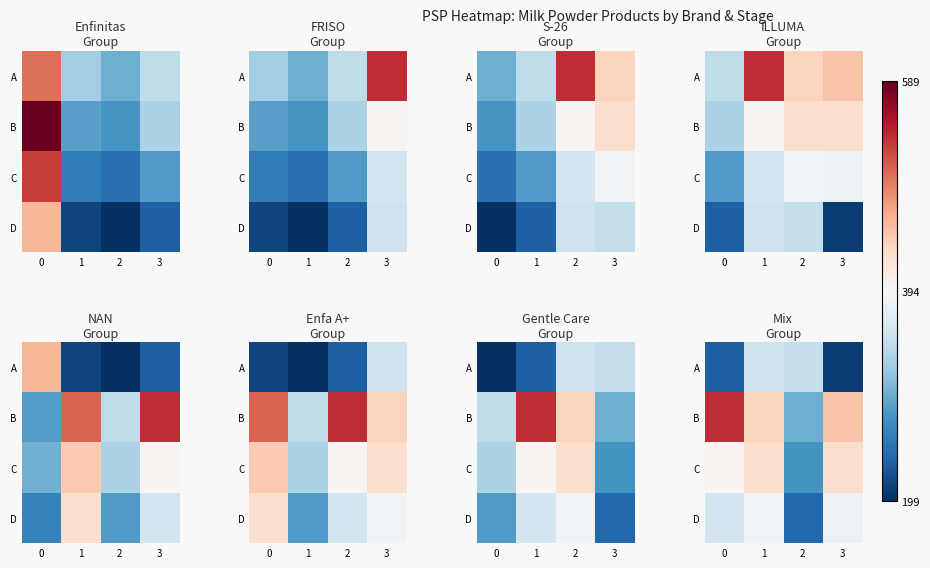

Is the value of A at 3 greater than the value of B at 1?

No